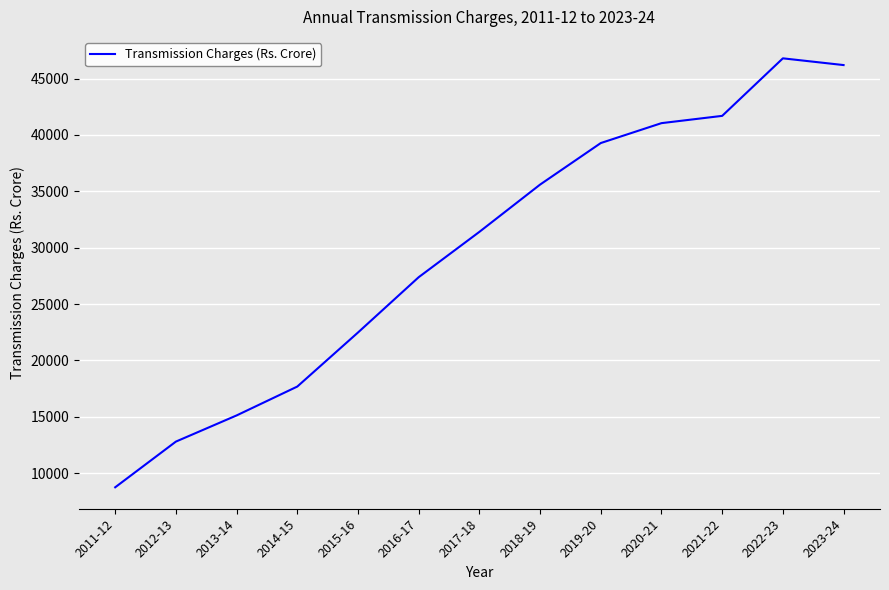

What value does the data have at 2018-19?

35599.0